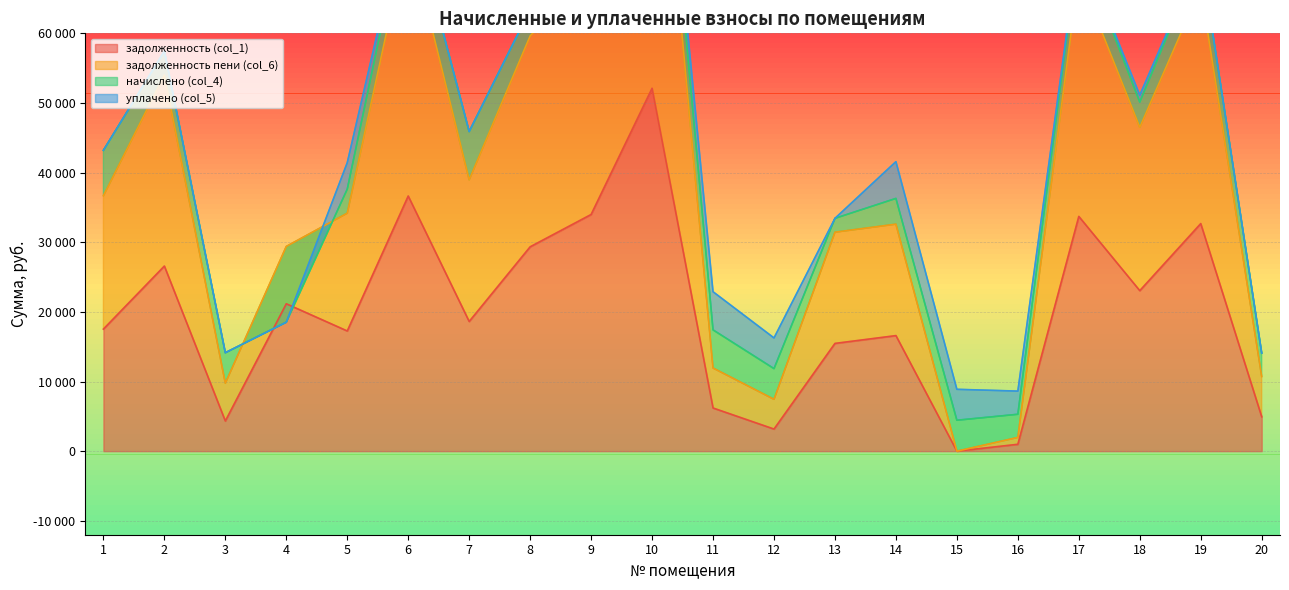

How many interior local peaks does the задолженность пени (col_6) series have?

6